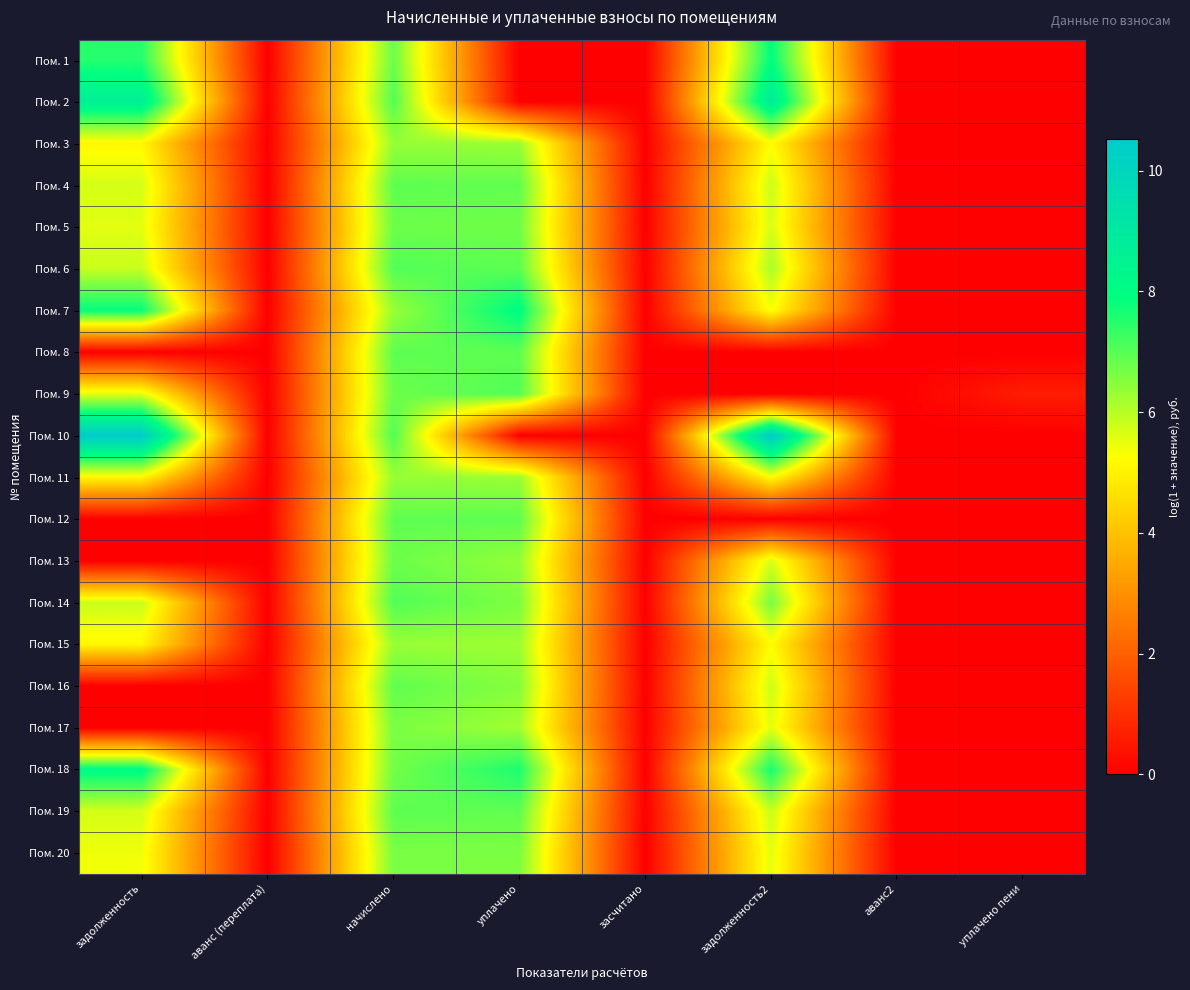

At how many categories does at least one series exceed 9?

2